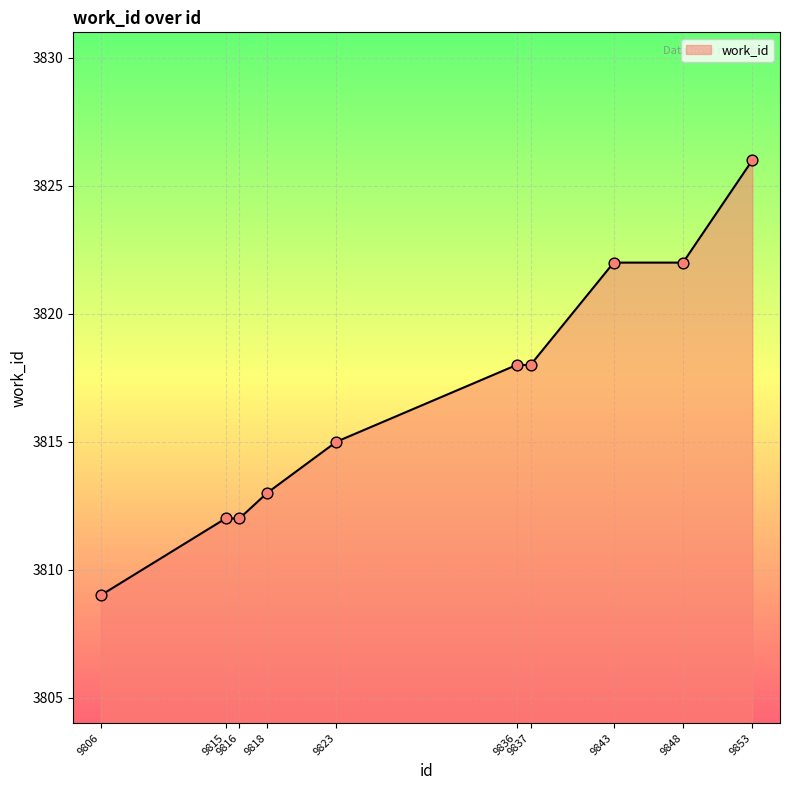

What is the change in value from 9818 to 9843?

+9